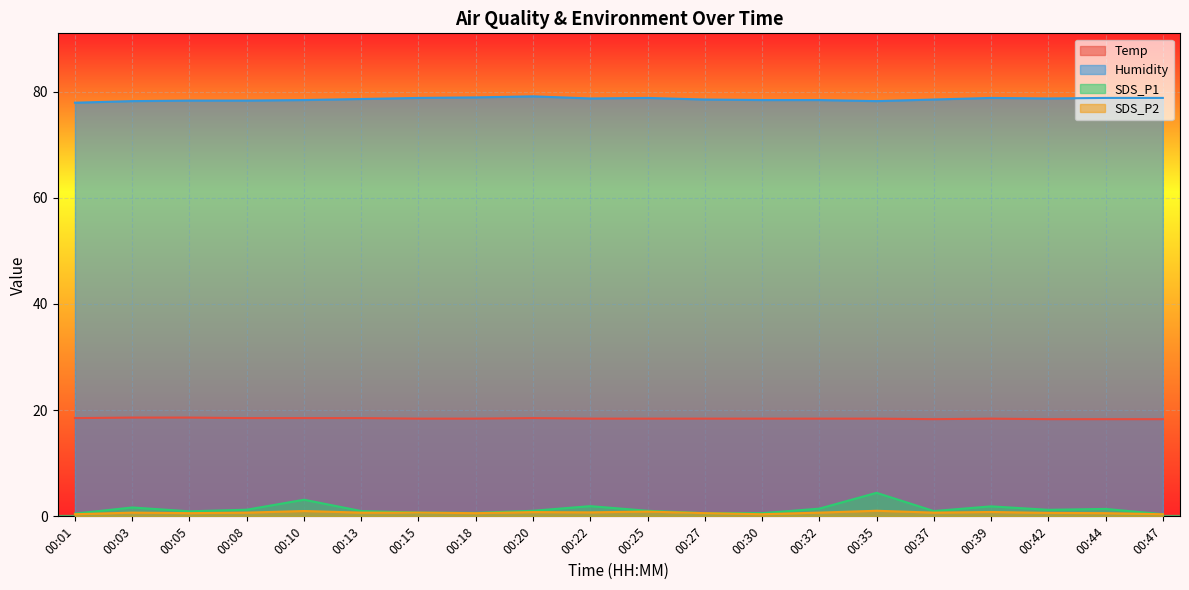

Which series has the largest range (max minus min)?

SDS_P1